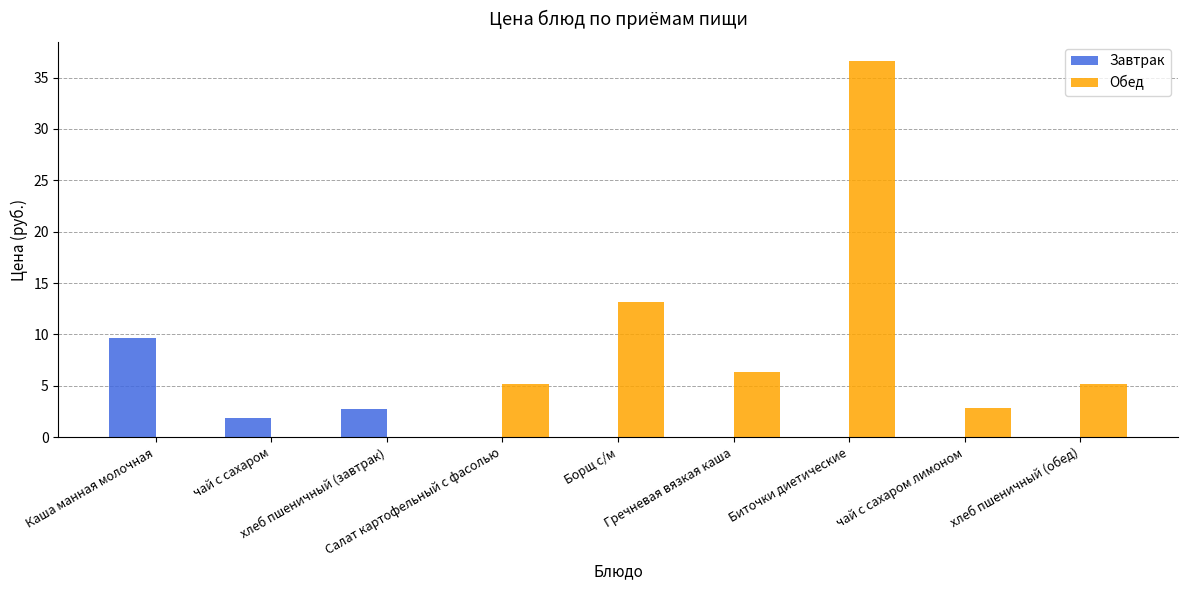

What are all the series names shown in the legend?

Завтрак, Обед